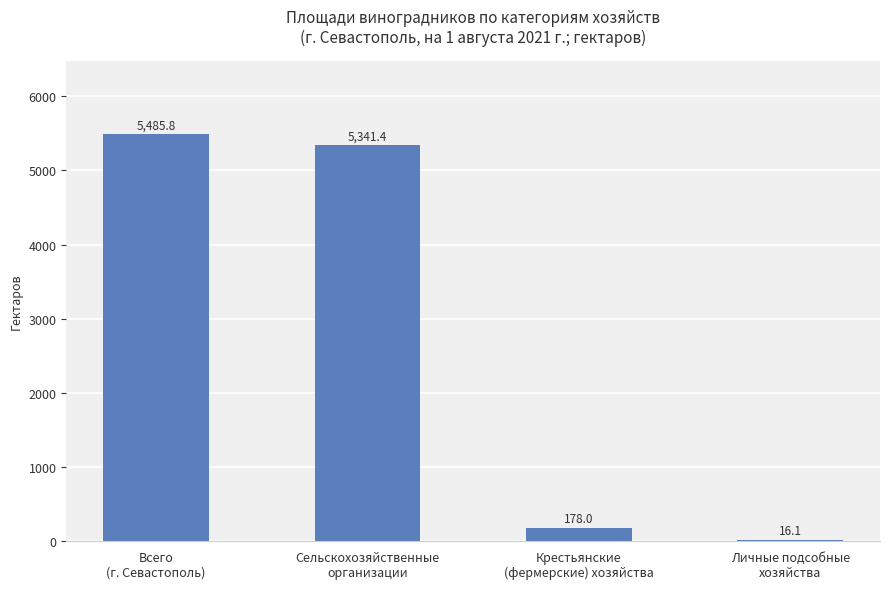

What is the sum of all values?

11021.3